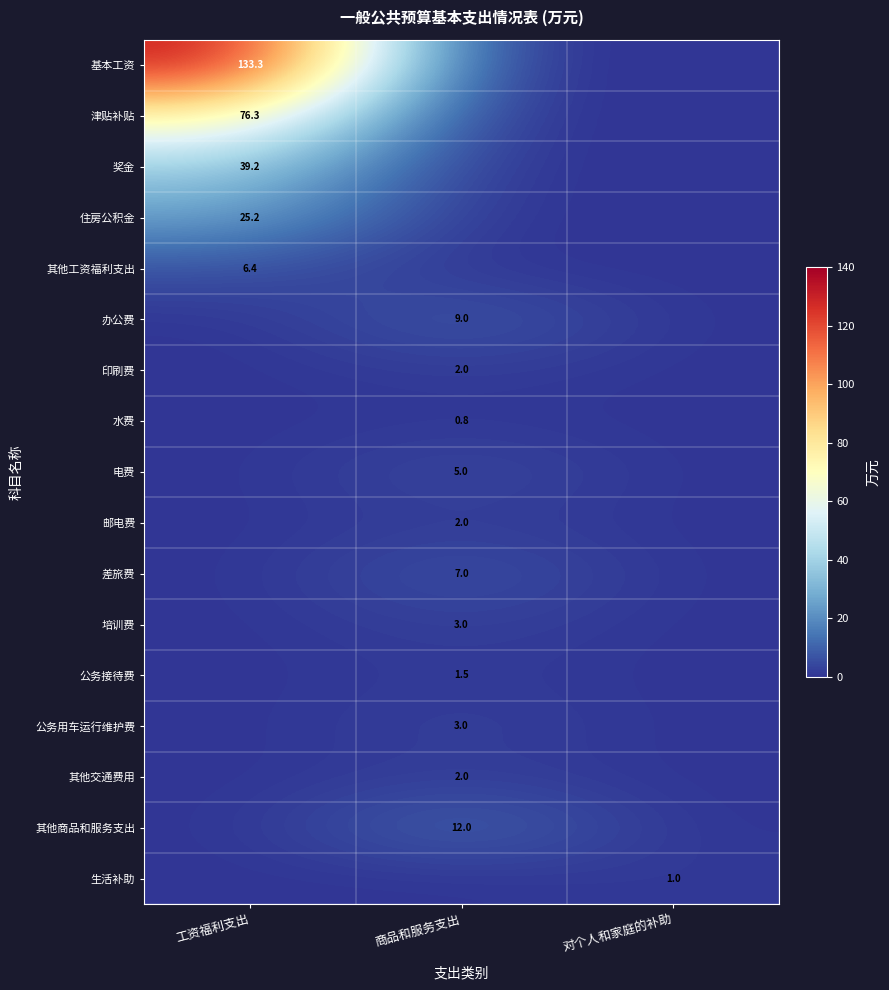

Is it true that 其他工资福利支出 equals 6.4 at 工资福利支出?

True